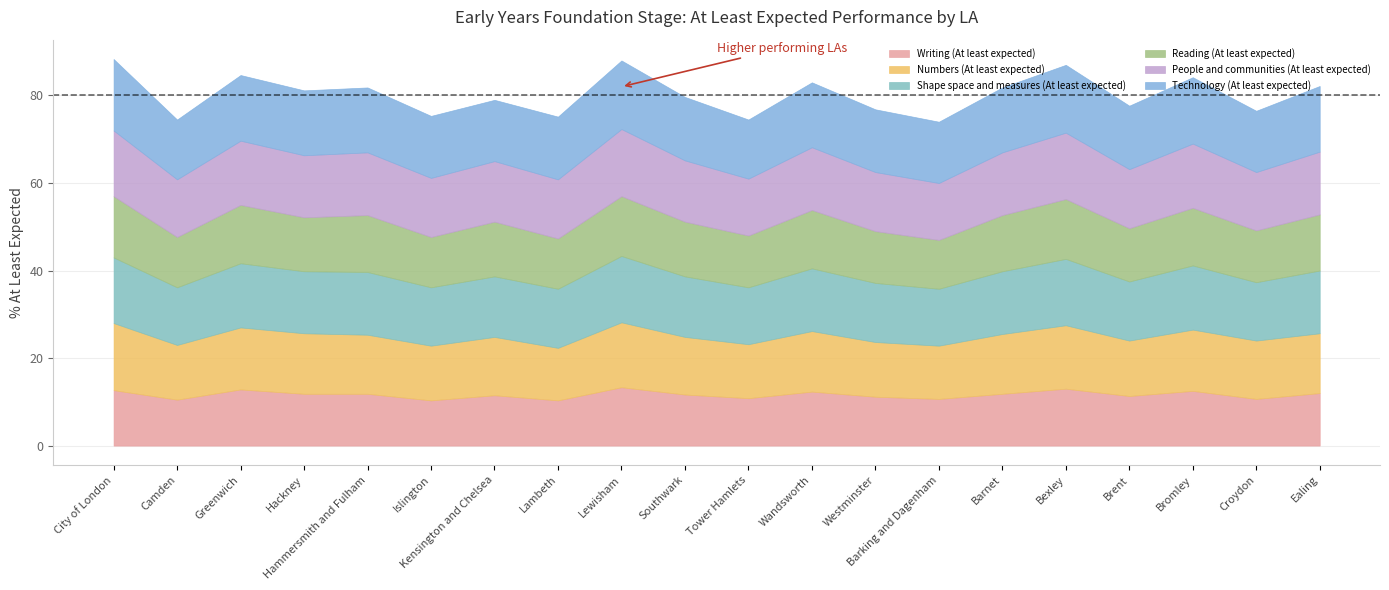

Does the chart have visible grid lines?

Yes